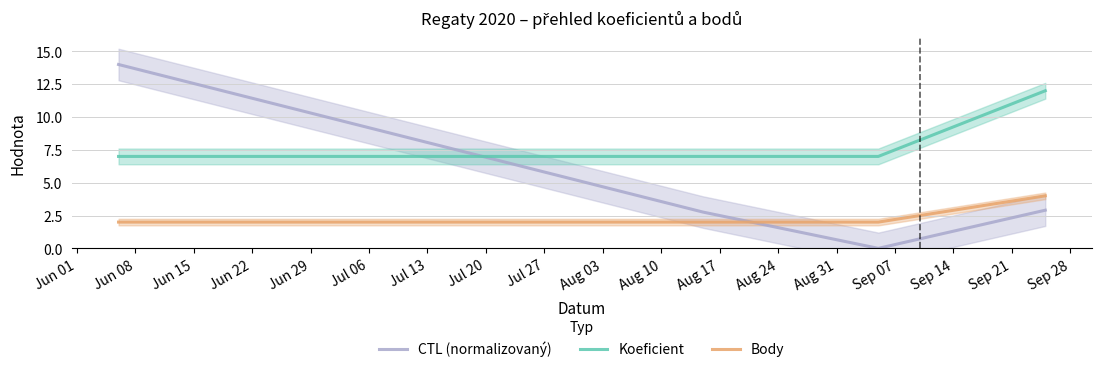

How many lines are shown in the chart?

3